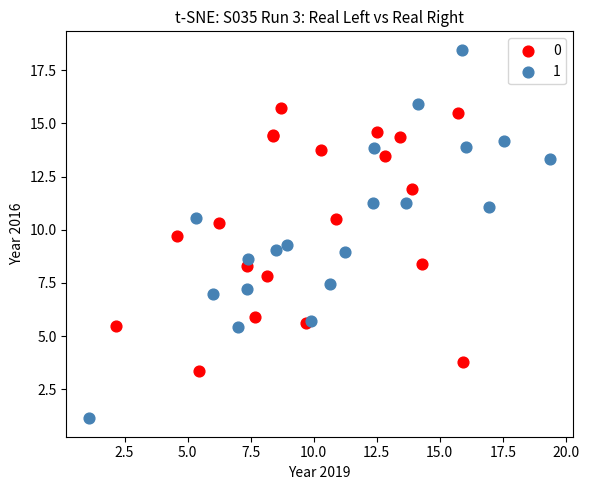

Which series reaches the maximum Y coordinate?

1